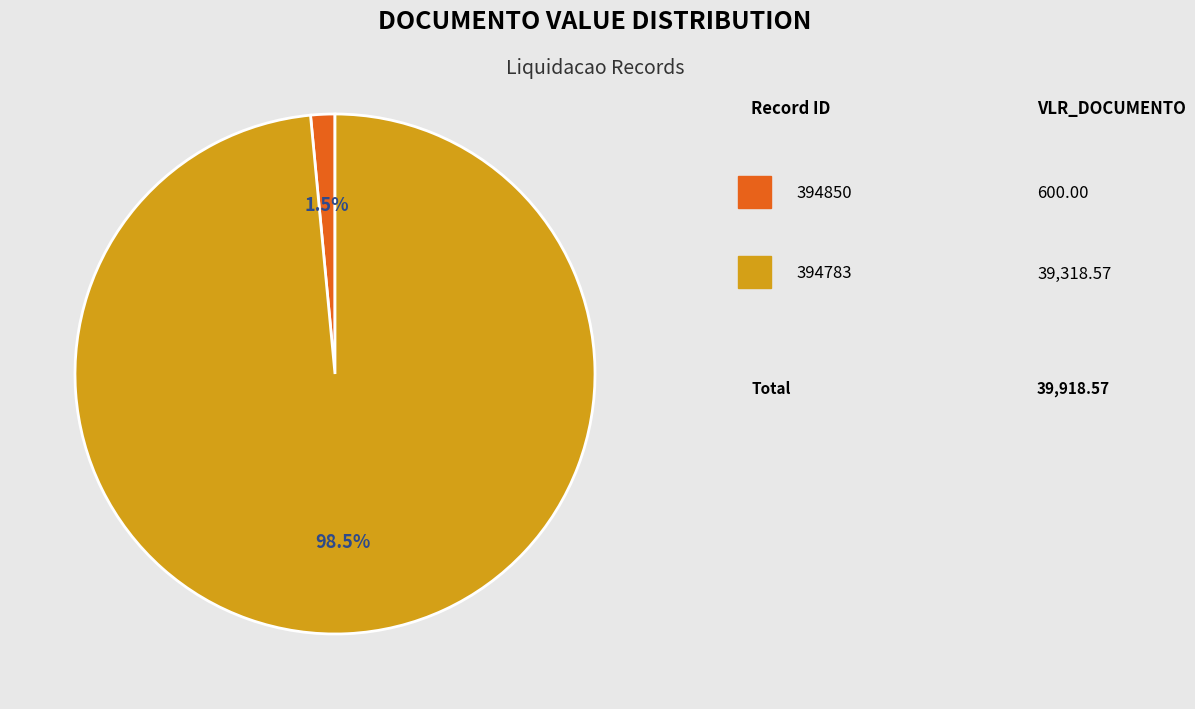

Is there a majority slice in this chart?

Yes